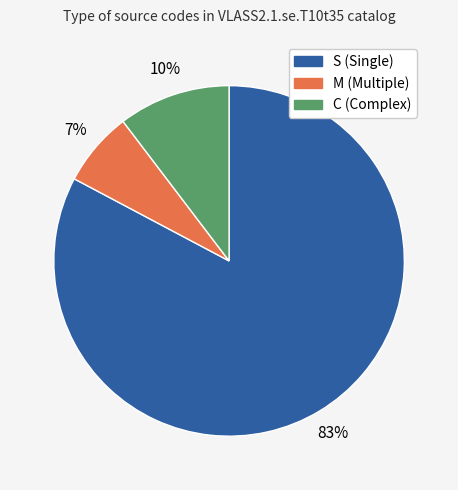

Which category has the smallest portion of the pie?

M